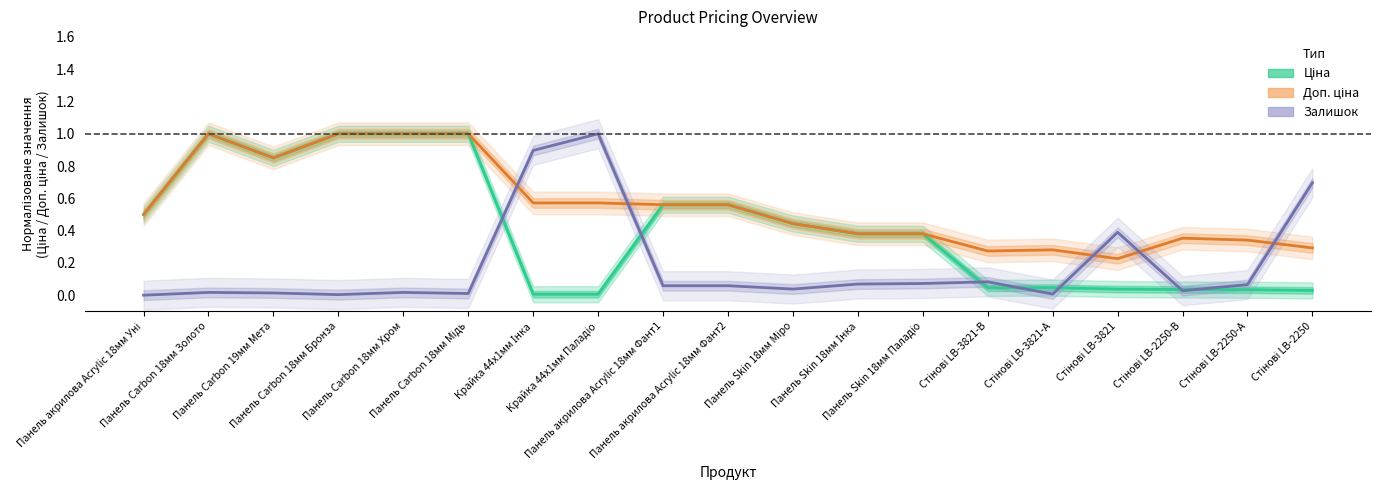

The value of Ціна at Панель Carbon 19мм Мета is 0.9. True or false?

True